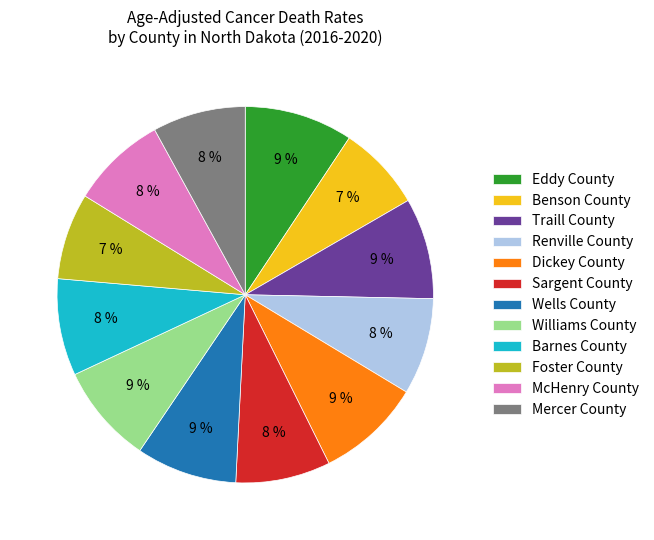

The Foster County slice represents 1% of the pie. True or false?

False